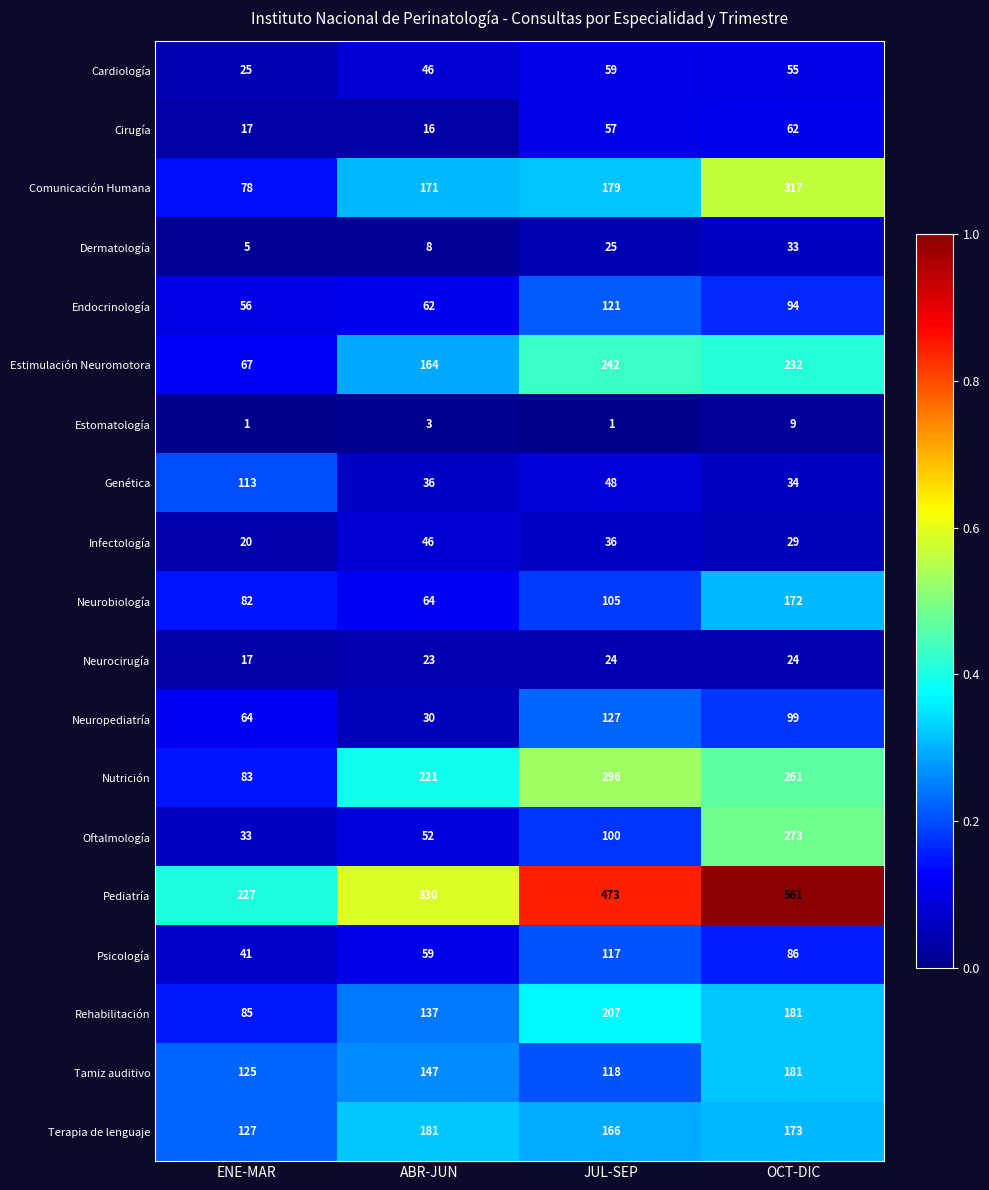

What is the difference between the maximum and minimum values in the Endocrinología series?

65